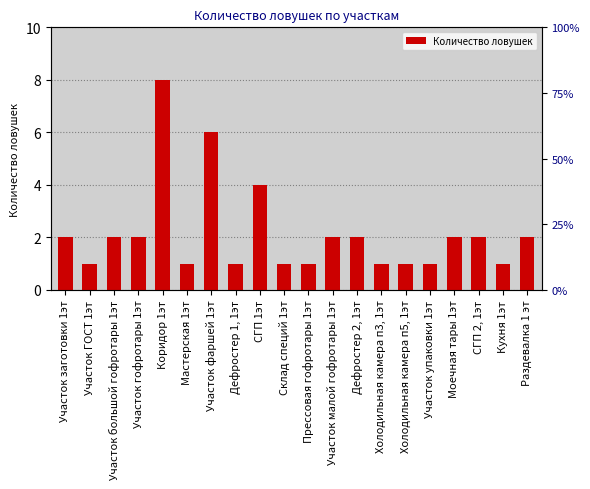

At which label does the data first exceed 2?

Коридор 1эт